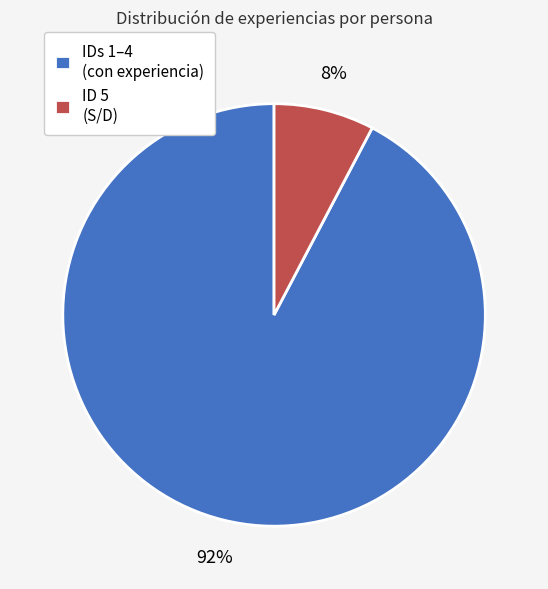

Is the sum of IDs 1–4 (con experiencia) and ID 5 (S/D) greater than half?

Yes